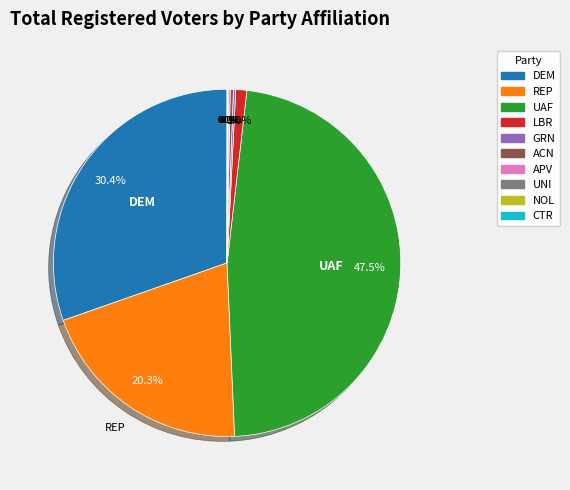

Does any single category account for the majority?

No